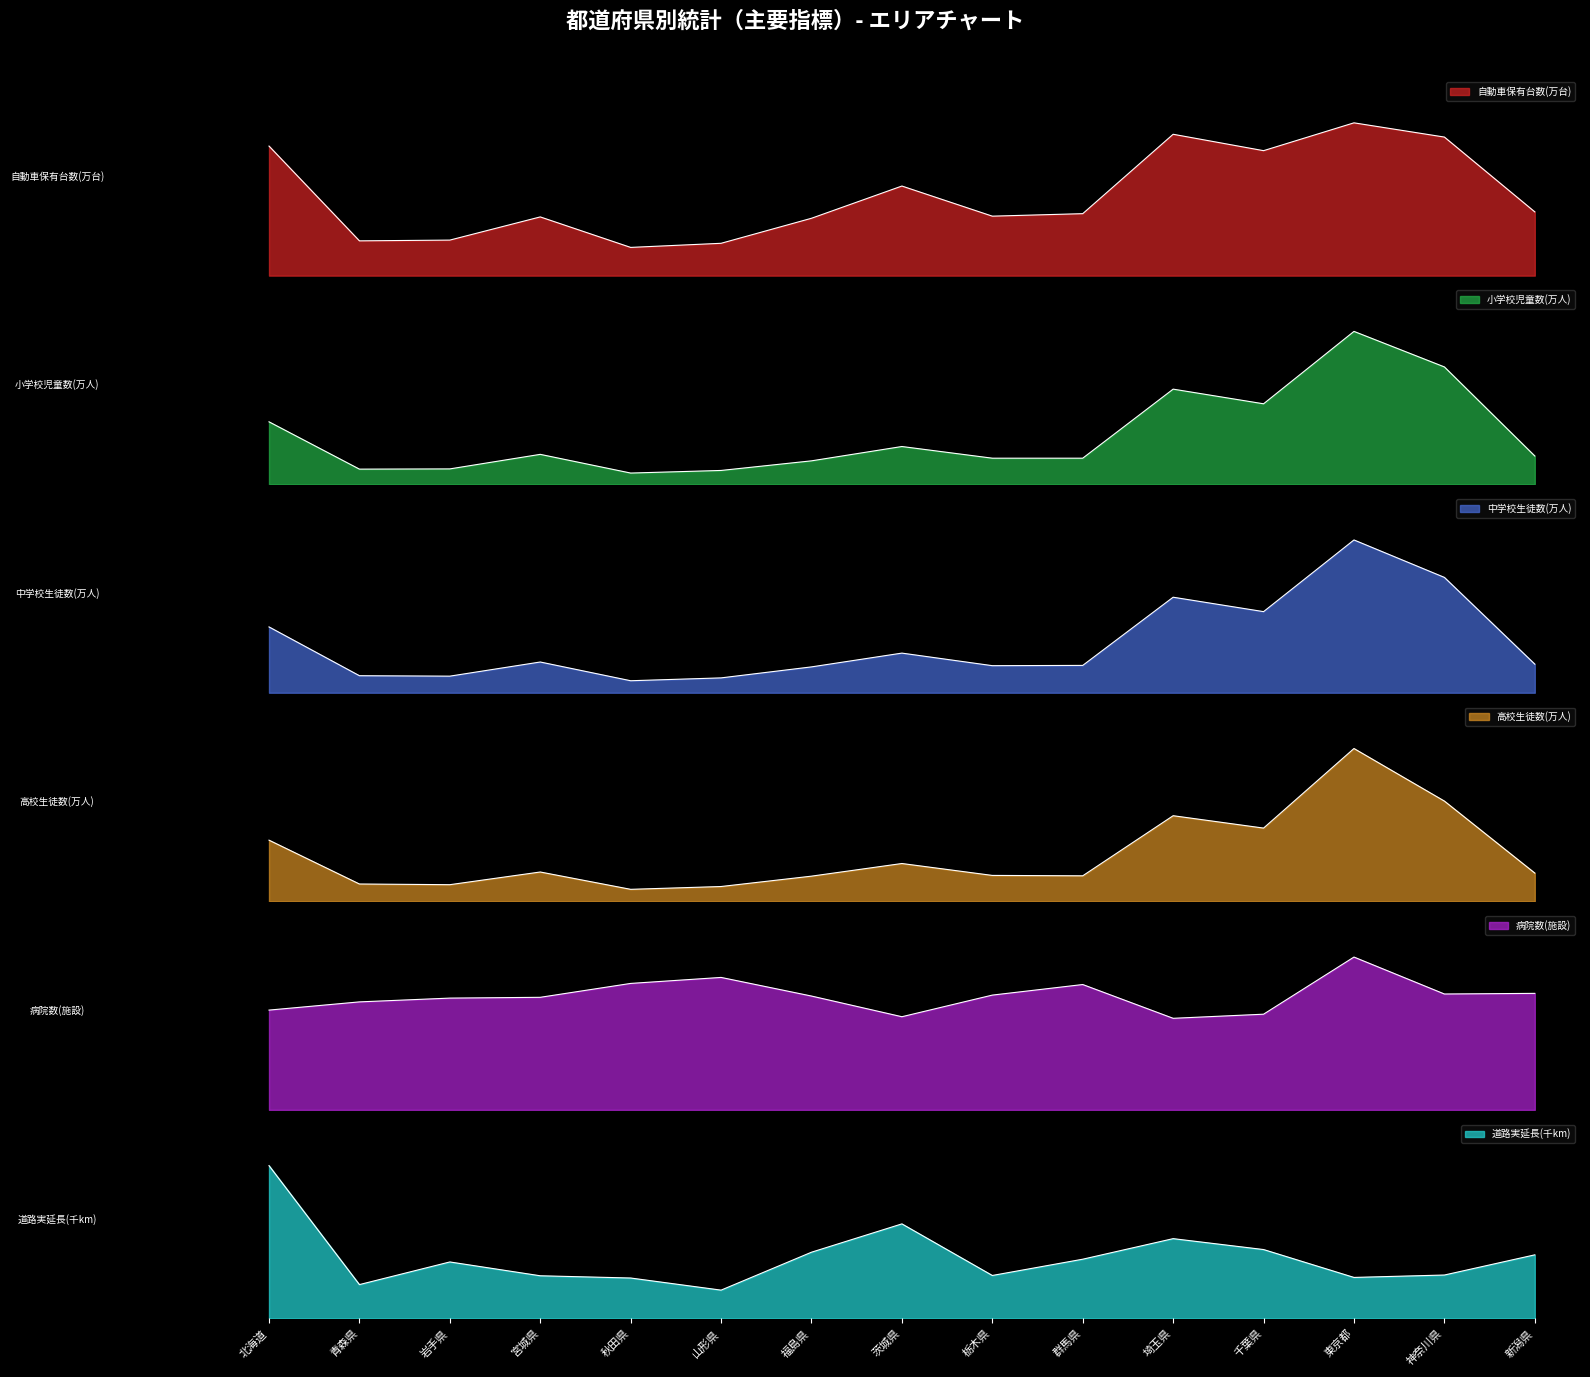

The value of 自動車保有台数(万台) at 宮城県 is 0.4. True or false?

True